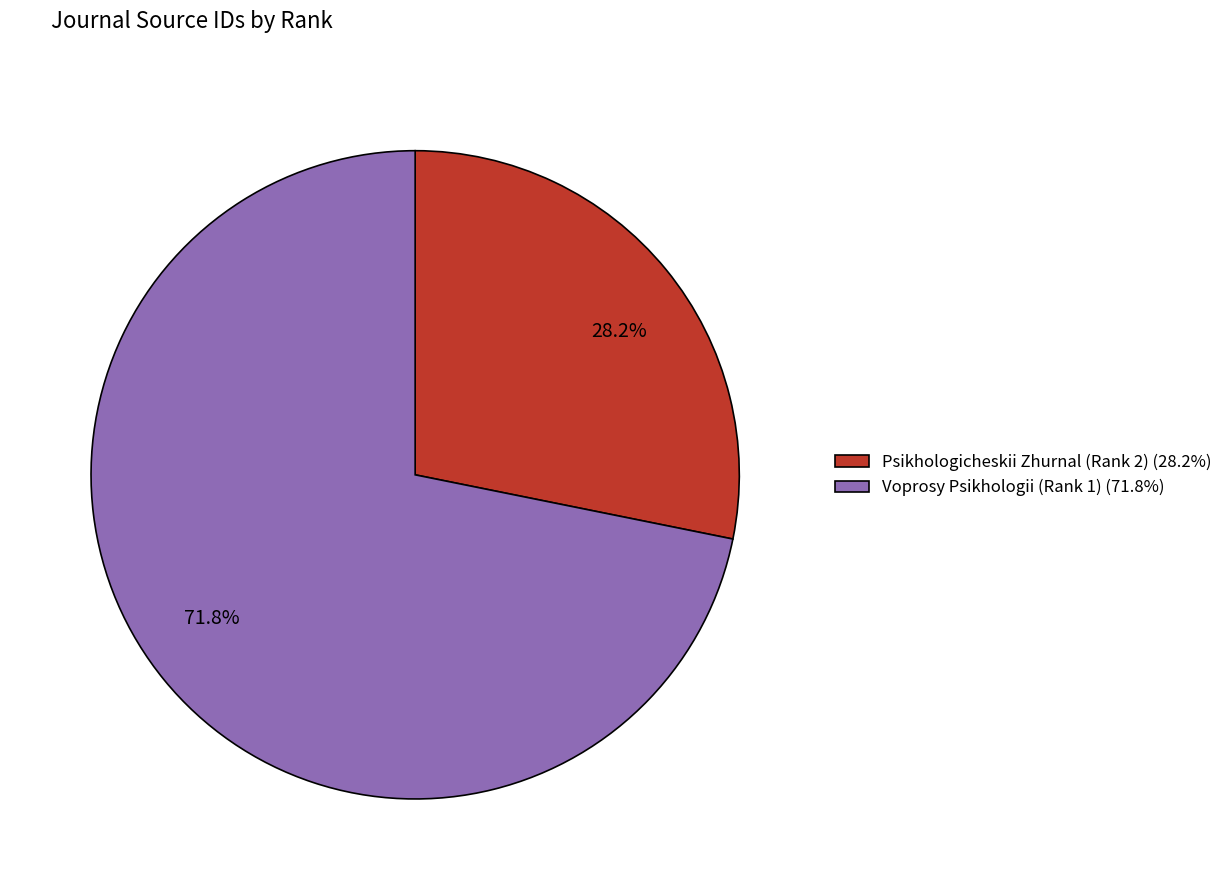

Which category has the smallest portion of the pie?

Psikhologicheskii Zhurnal (Rank 2)